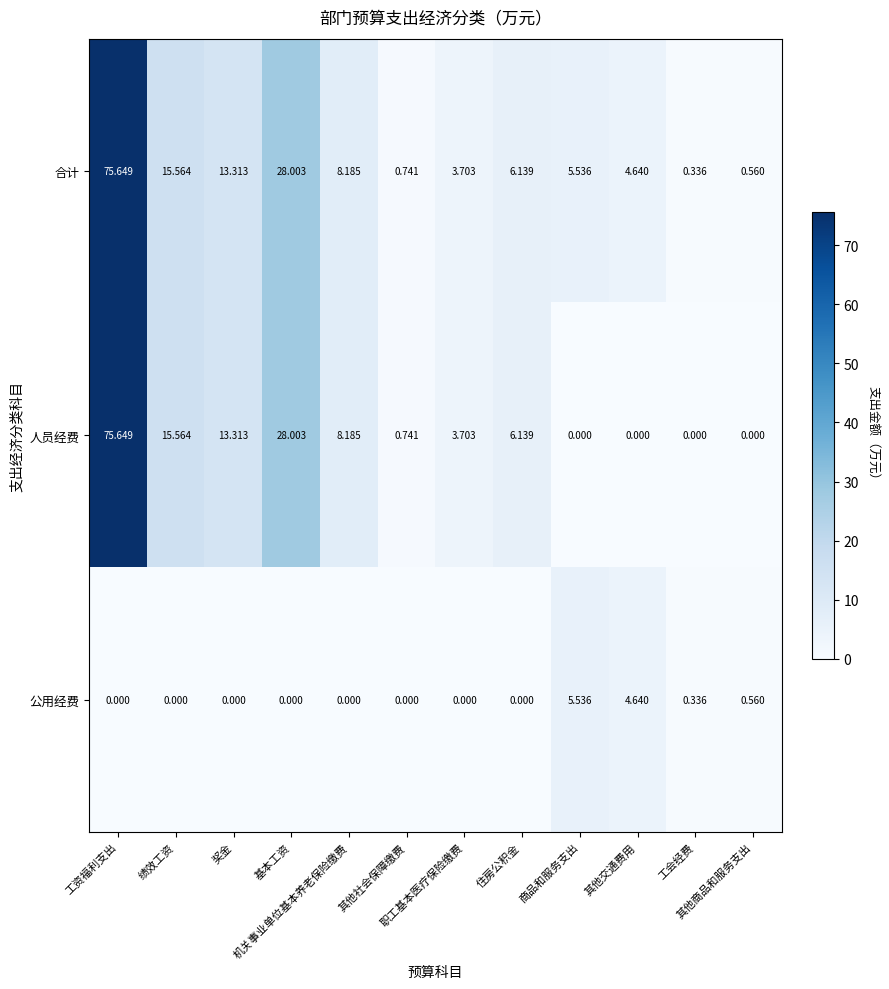

Which series has the largest total across all categories?

合计